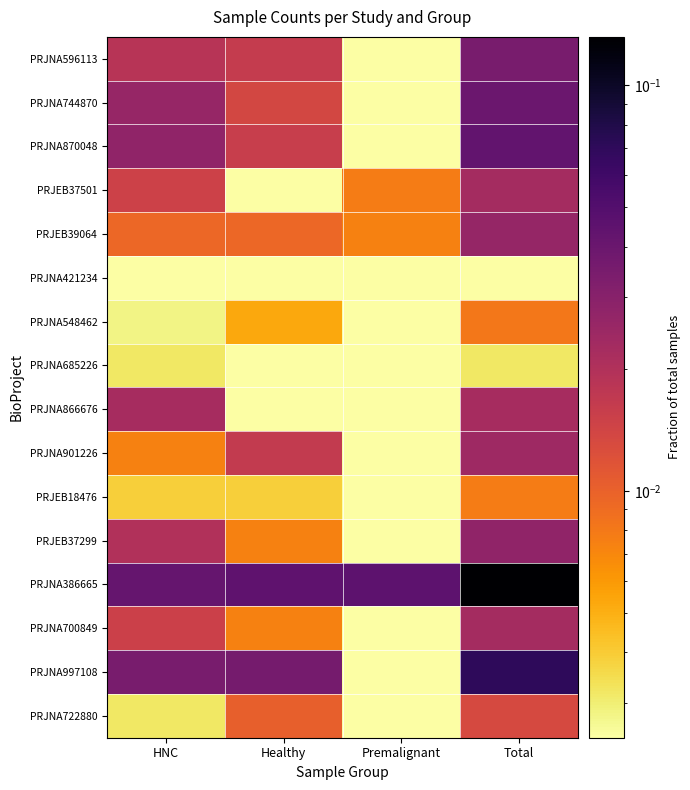

Reading left to right, what are all the values shown in this chart?

PRJNA596113: HNC=0.0	Healthy=0.0	Premalignant=0.0	Total=0.0
PRJNA744870: HNC=0.0	Healthy=0.0	Premalignant=0.0	Total=0.0
PRJNA870048: HNC=0.0	Healthy=0.0	Premalignant=0.0	Total=0.0
PRJEB37501: HNC=0.0	Healthy=0.0	Premalignant=0.0	Total=0.0
PRJEB39064: HNC=0.0	Healthy=0.0	Premalignant=0.0	Total=0.0
PRJNA421234: HNC=0.0	Healthy=0.0	Premalignant=0.0	Total=0.0
PRJNA548462: HNC=0.0	Healthy=0.0	Premalignant=0.0	Total=0.0
PRJNA685226: HNC=0.0	Healthy=0.0	Premalignant=0.0	Total=0.0
PRJNA866676: HNC=0.0	Healthy=0.0	Premalignant=0.0	Total=0.0
PRJNA901226: HNC=0.0	Healthy=0.0	Premalignant=0.0	Total=0.0
PRJEB18476: HNC=0.0	Healthy=0.0	Premalignant=0.0	Total=0.0
PRJEB37299: HNC=0.0	Healthy=0.0	Premalignant=0.0	Total=0.0
PRJNA386665: HNC=0.0	Healthy=0.0	Premalignant=0.0	Total=0.1
PRJNA700849: HNC=0.0	Healthy=0.0	Premalignant=0.0	Total=0.0
PRJNA997108: HNC=0.0	Healthy=0.0	Premalignant=0.0	Total=0.1
PRJNA722880: HNC=0.0	Healthy=0.0	Premalignant=0.0	Total=0.0